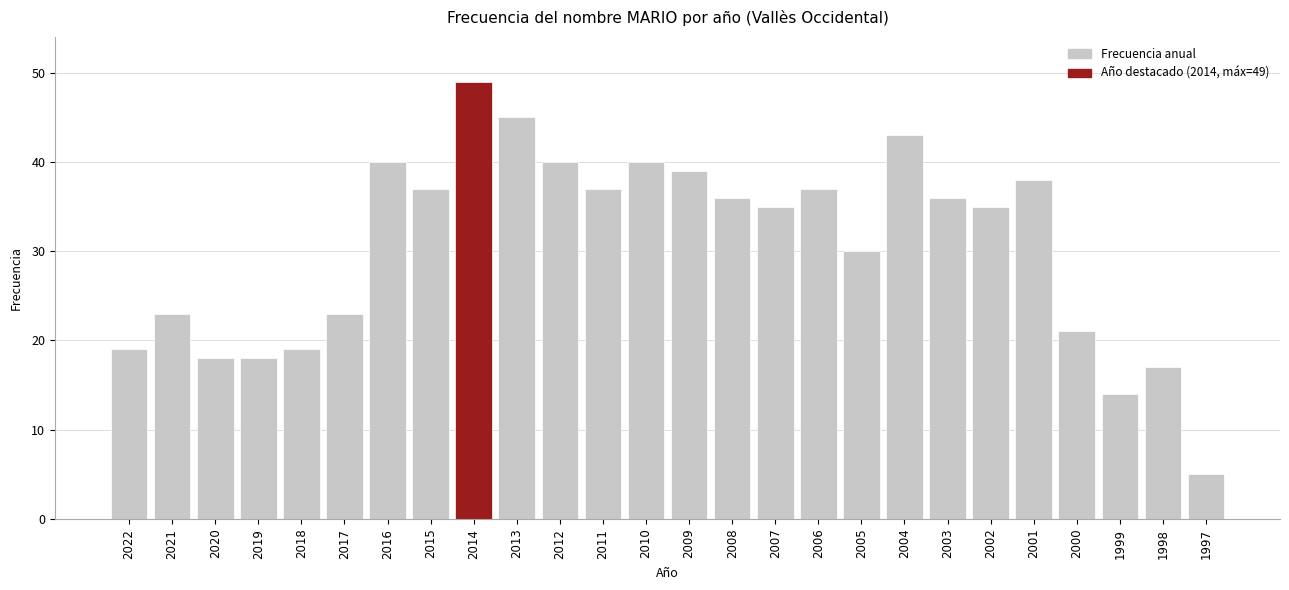

Are the bars horizontal?

No